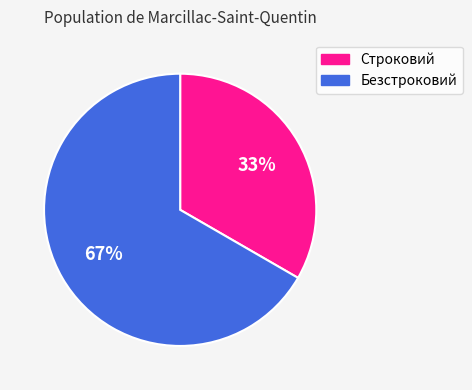

True or false: Строковий accounts for 46% of the total.

False